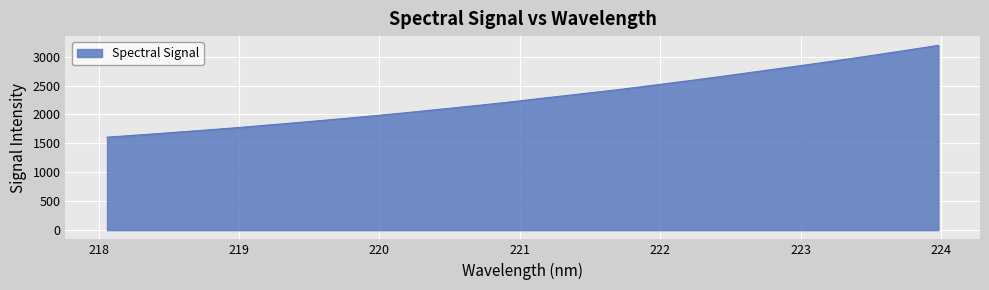

What is the greatest value displayed?

3194.2